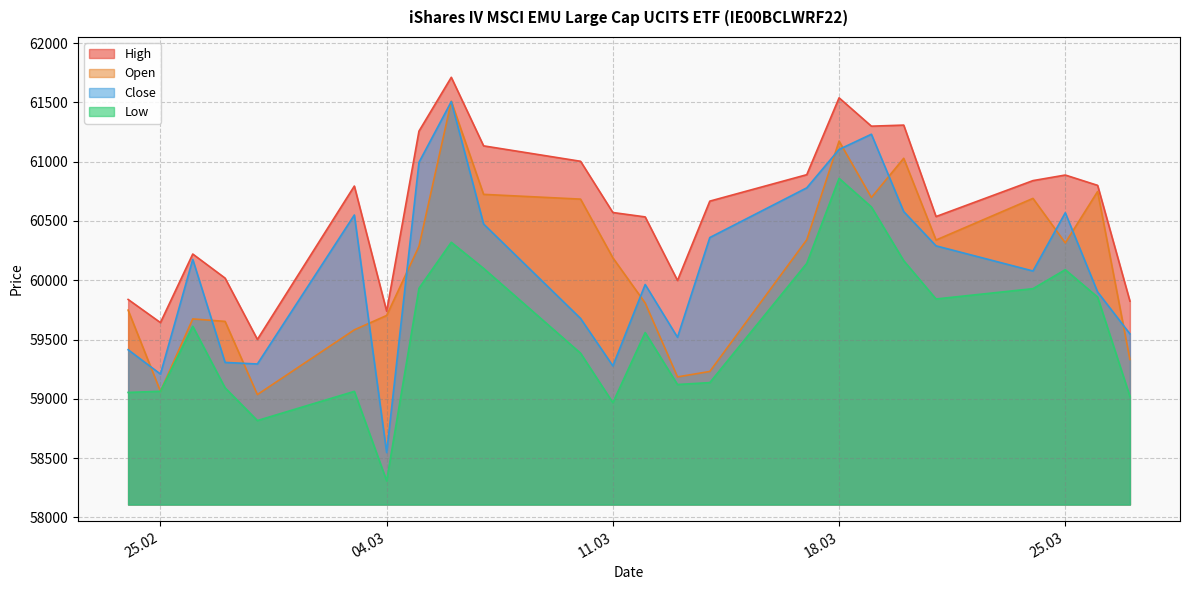

What is the maximum value shown in the chart?

61711